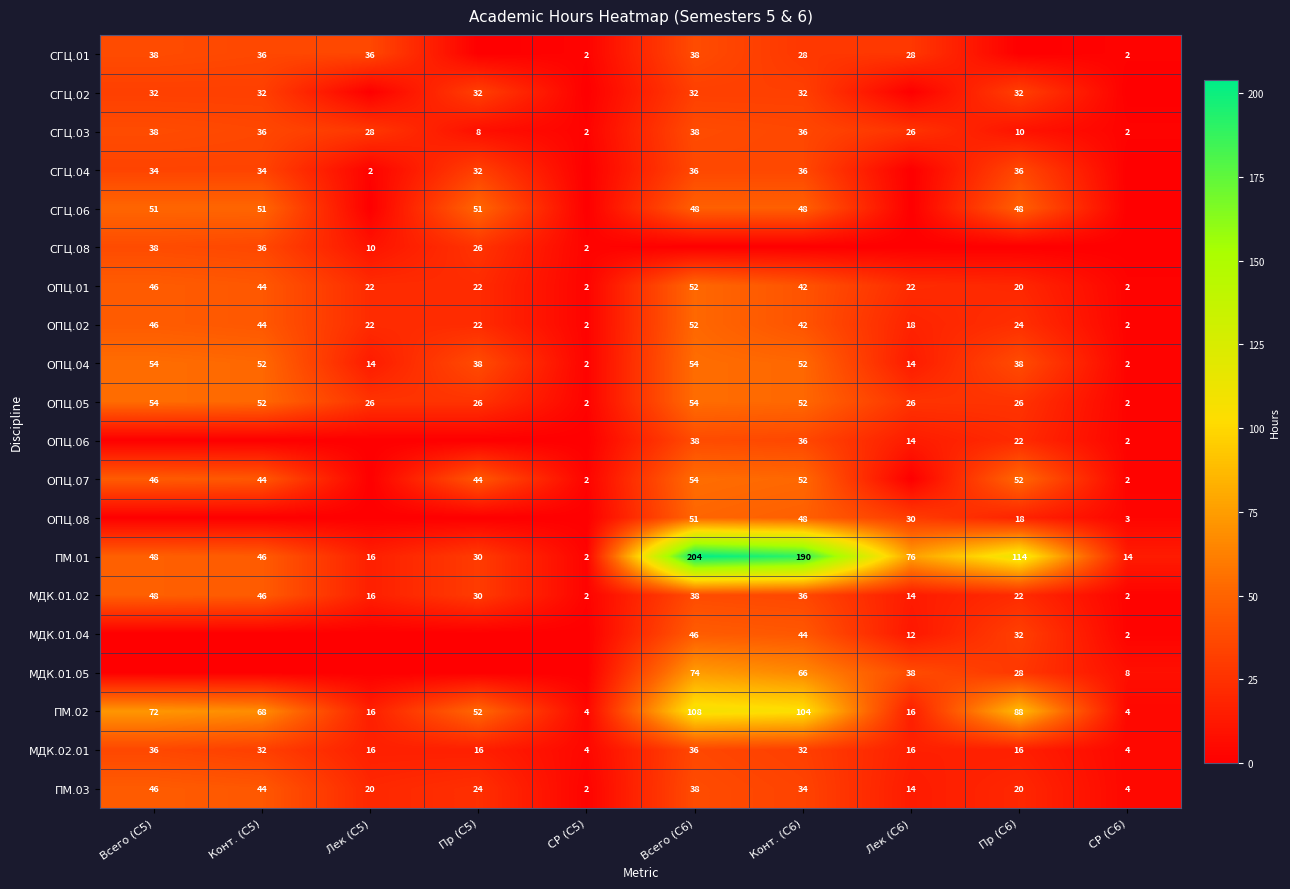

What is the difference between the second highest and minimum values in the ОПЦ.01 series?

44